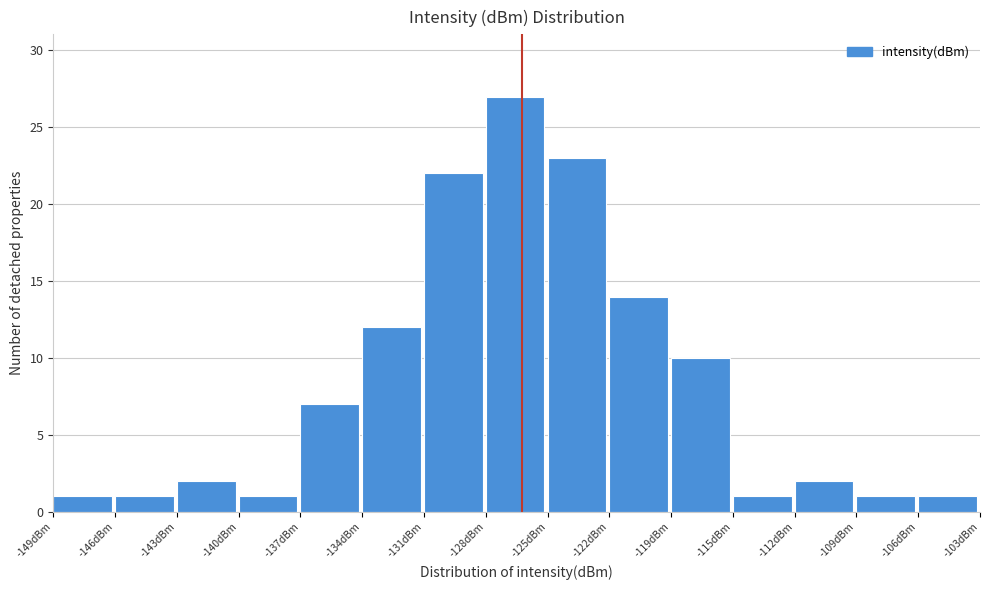

Reading left to right, list all the values displayed in this chart.

1	1	2	1	7	12	22	27	23	14	10	1	2	1	1